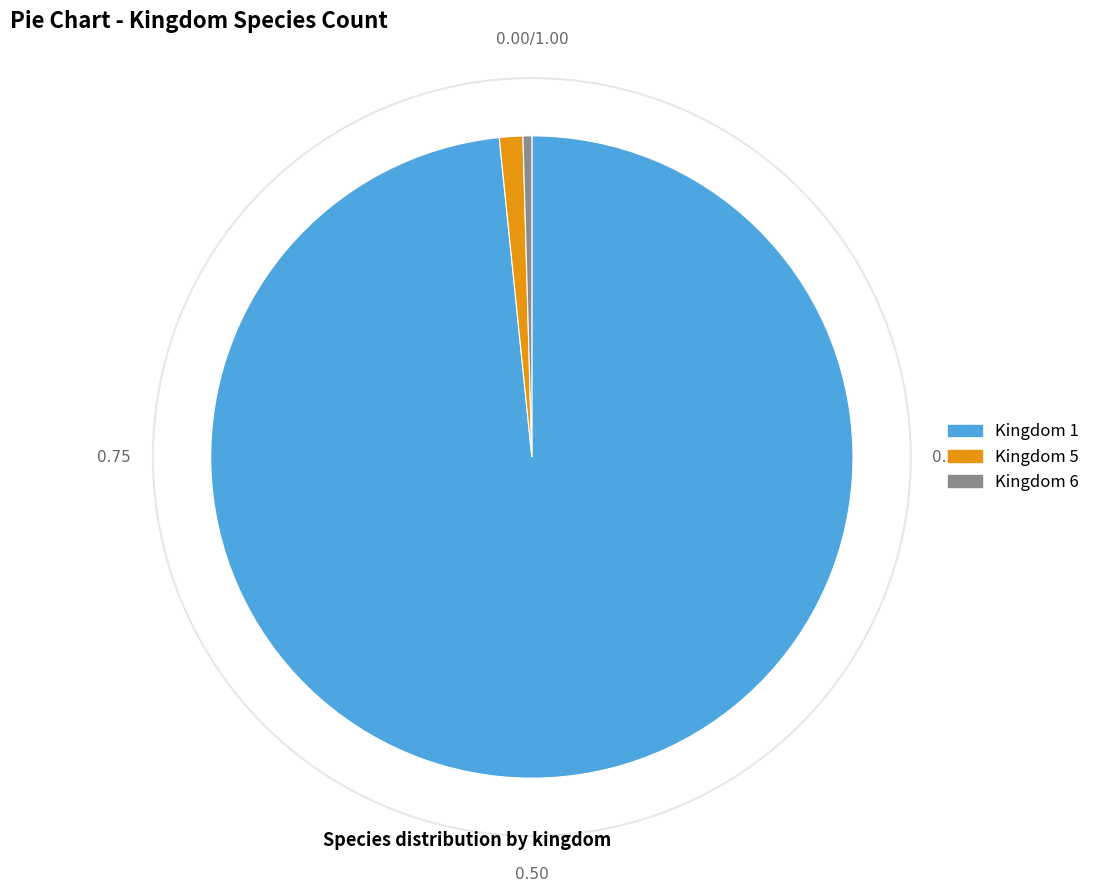

Do Kingdom 5 and Kingdom 6 together represent more than half of the pie?

No